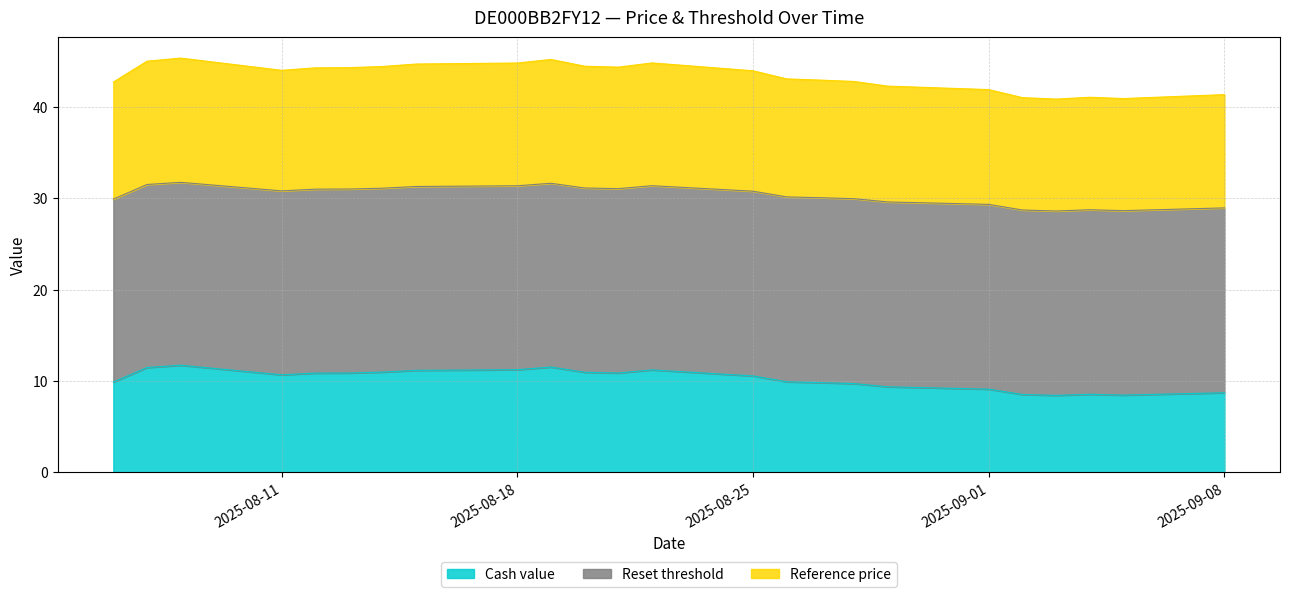

True or false: Reference price has a value of 40.9 at 2025-09-05.

True